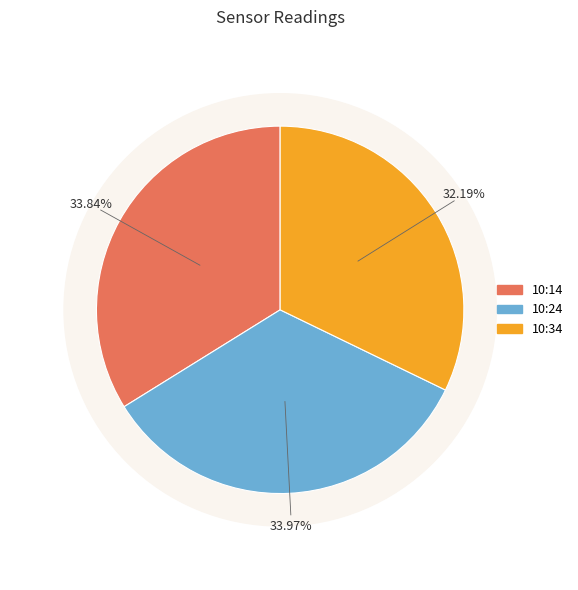

How many slices are in this pie chart?

3